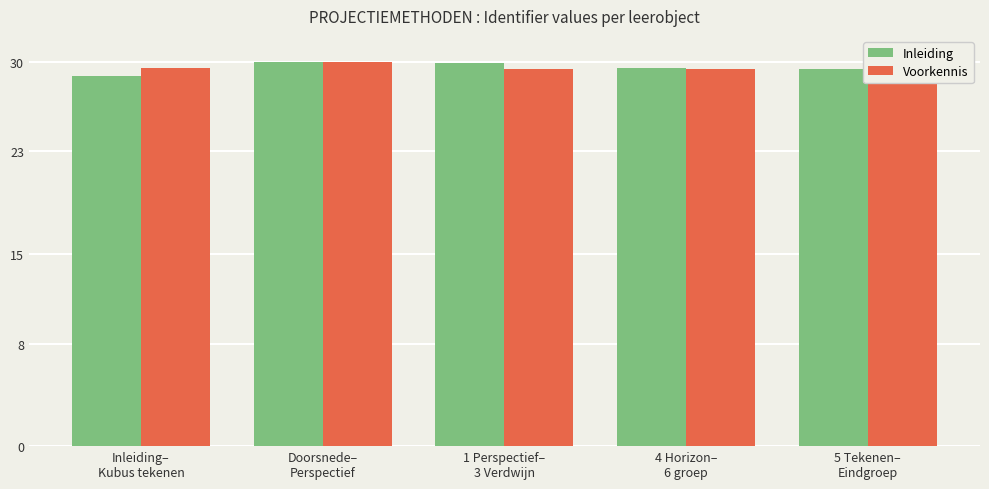

How many bars are there in total?

10